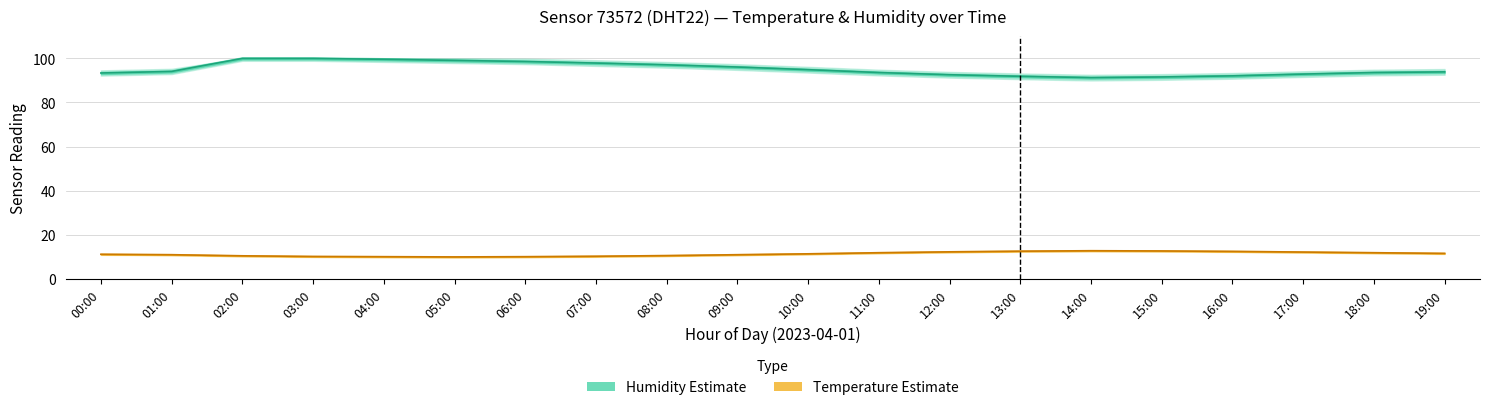

List the labels in order of temperature value, smallest first.

05:00, 04:00, 06:00, 03:00, 07:00, 02:00, 08:00, 01:00, 09:00, 00:00, 10:00, 19:00, 11:00, 18:00, 17:00, 12:00, 16:00, 13:00, 15:00, 14:00